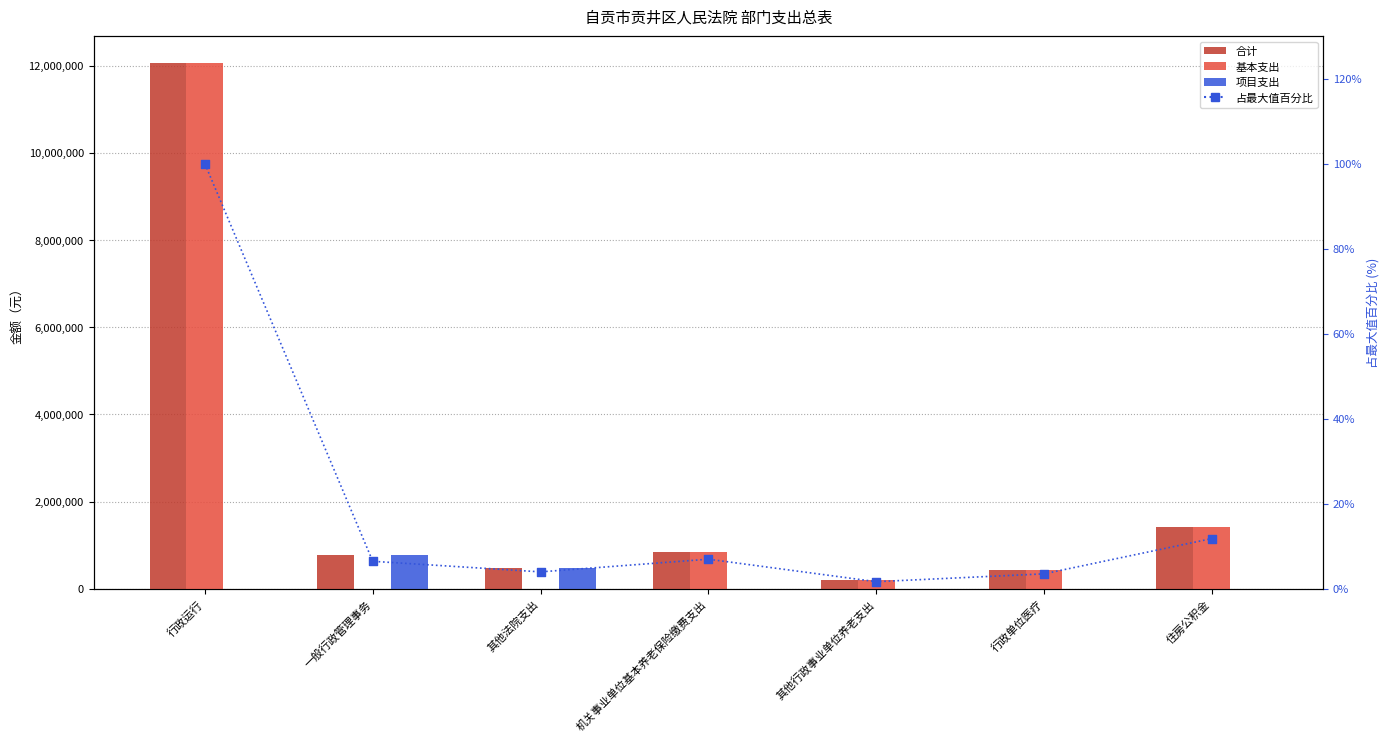

Which series has the widest spread of Y values?

基本支出